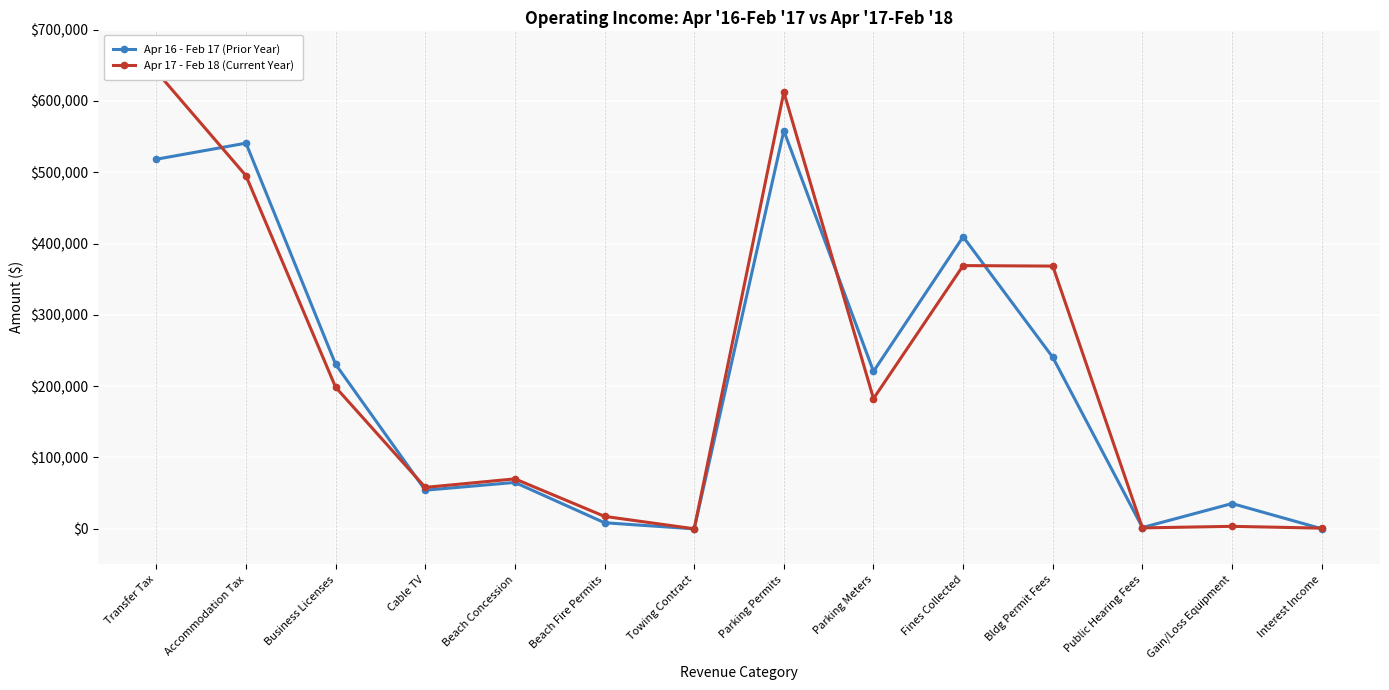

What is the total value across all series at Interest Income?

985